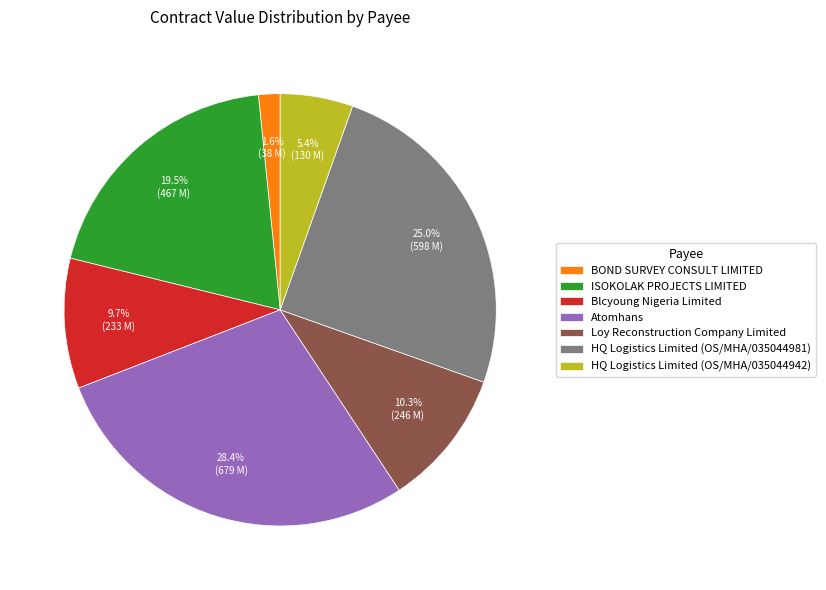

Is it true that HQ Logistics Limited (OS/MHA/035044981) is 11% of the pie?

False